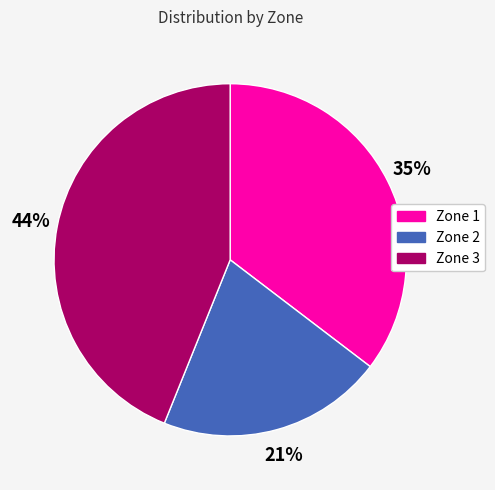

What percentage is the Zone 1 slice, to the nearest percent?

35%